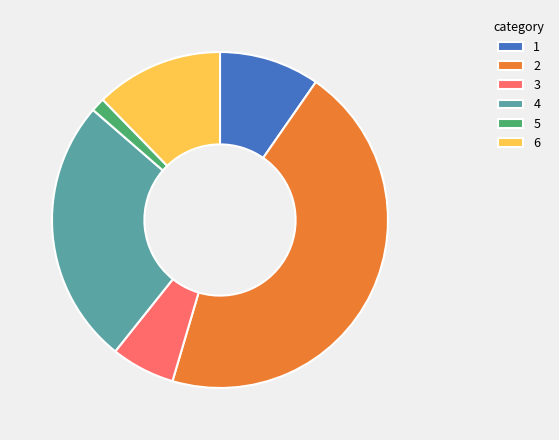

Is there any slice that represents more than half of the pie?

No